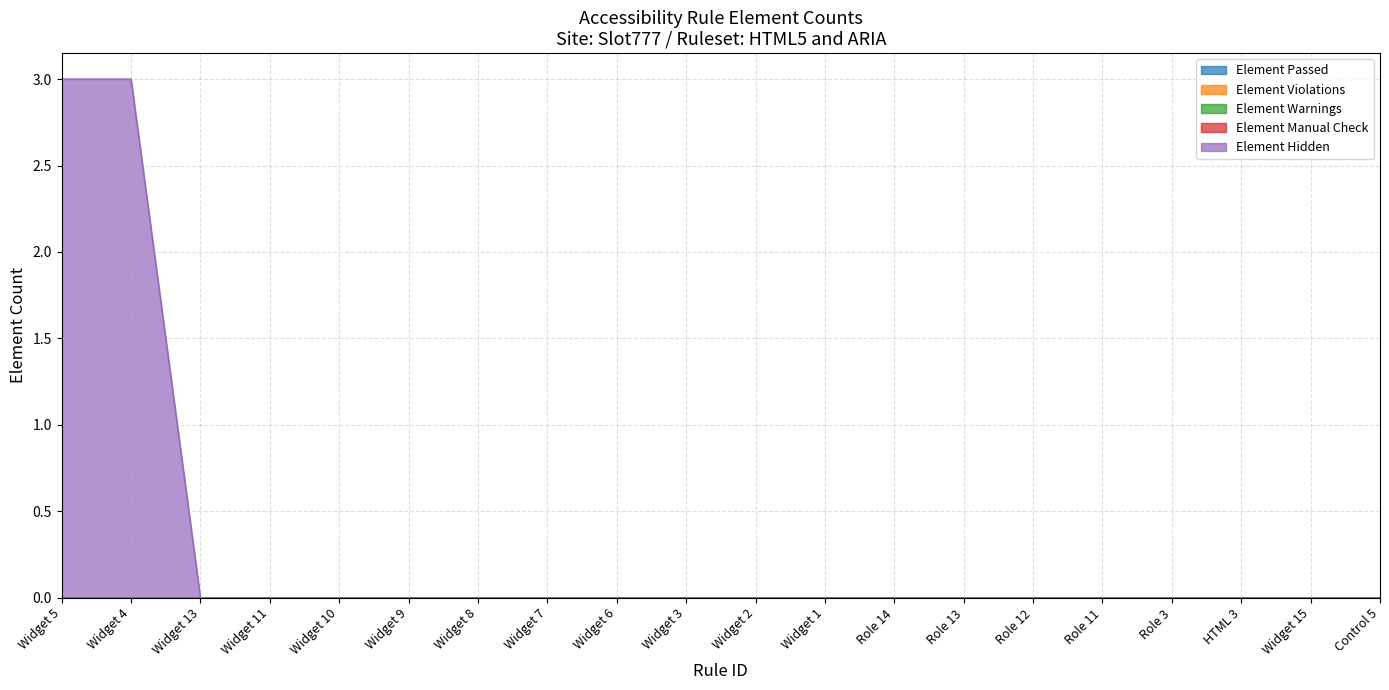

Reading left to right, transcribe all the data shown in this chart.

Element Passed: 0	0	0	0	0	0	0	0	0	0	0	0	0	0	0	0	0	0	0	0
Element Violations: 0	0	0	0	0	0	0	0	0	0	0	0	0	0	0	0	0	0	0	0
Element Warnings: 0	0	0	0	0	0	0	0	0	0	0	0	0	0	0	0	0	0	0	0
Element Manual Check: 0	0	0	0	0	0	0	0	0	0	0	0	0	0	0	0	0	0	0	0
Element Hidden: 3	3	0	0	0	0	0	0	0	0	0	0	0	0	0	0	0	0	0	0